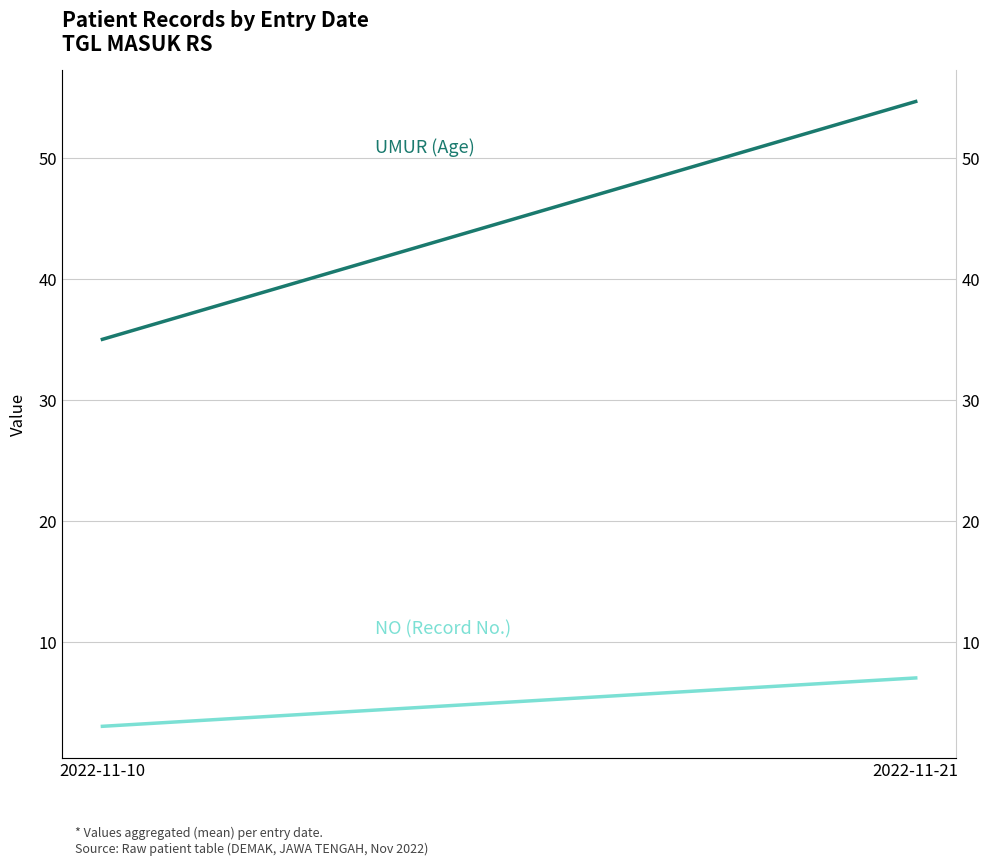

What is the smallest value displayed?

3.0